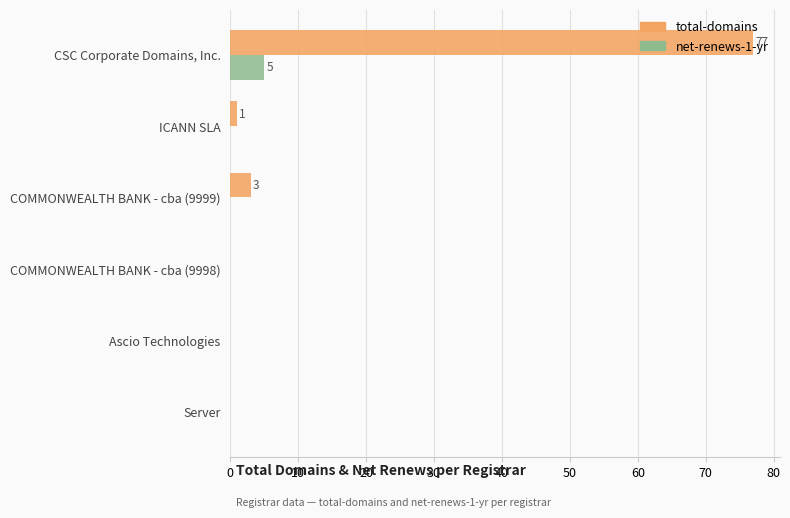

Where is total-domains nearest to the value 38?

COMMONWEALTH BANK - cba (9999)